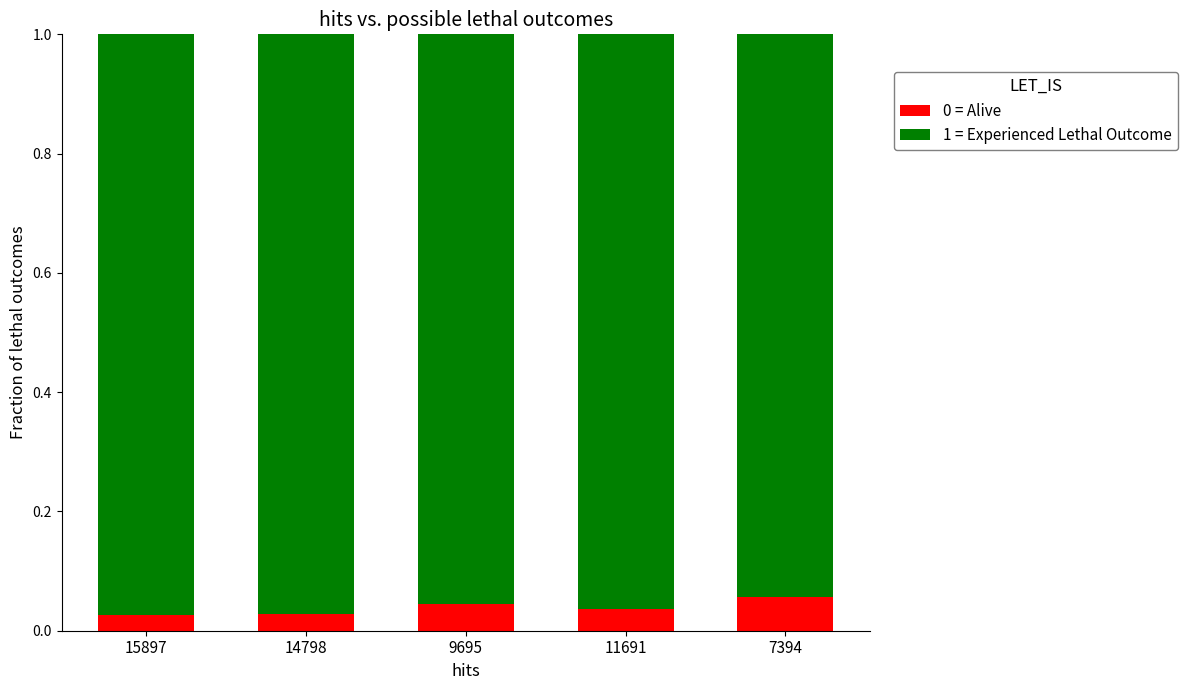

How many distinct data groups are displayed?

2